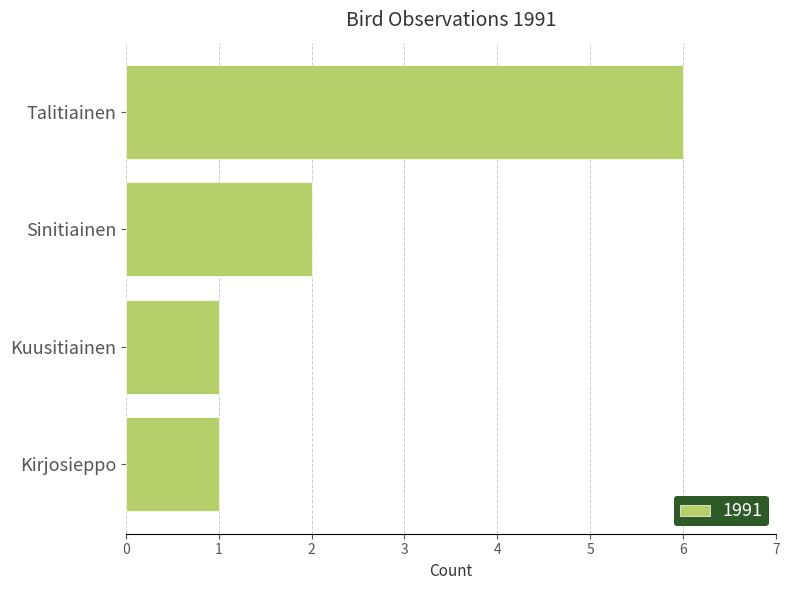

What is the smallest value displayed?

1